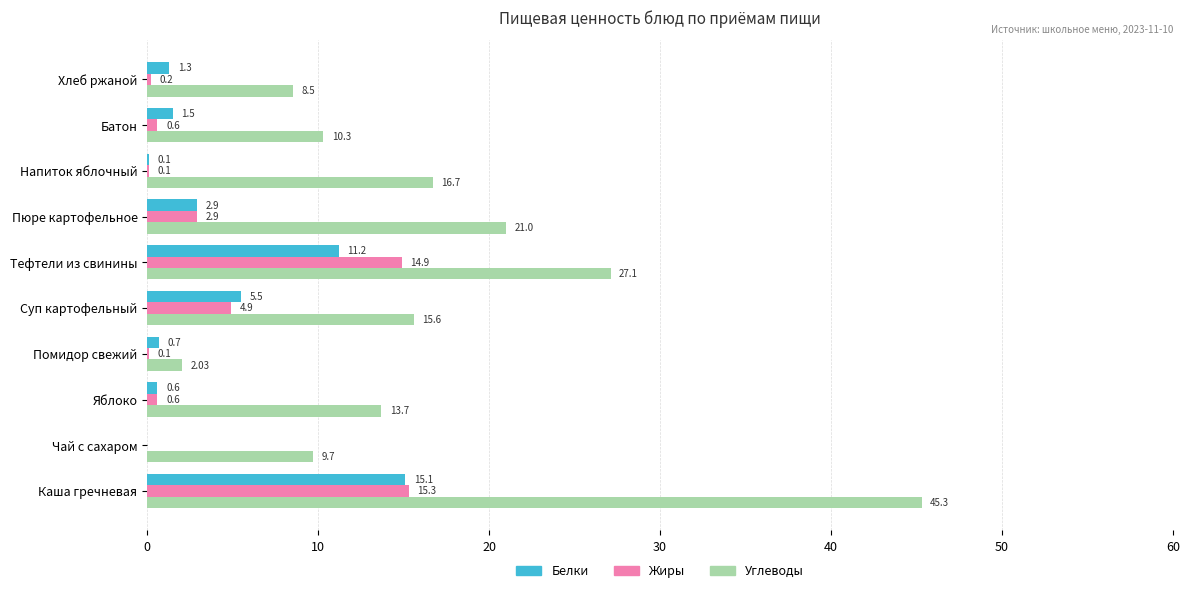

Where is Белки nearest to the value 7?

Суп картофельный